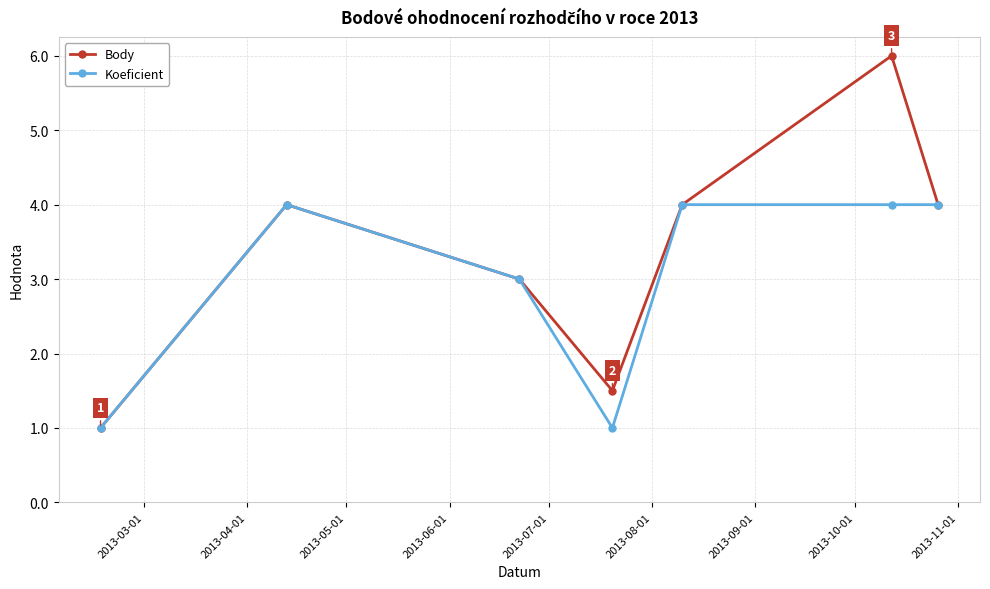

How many lines are shown in the chart?

2